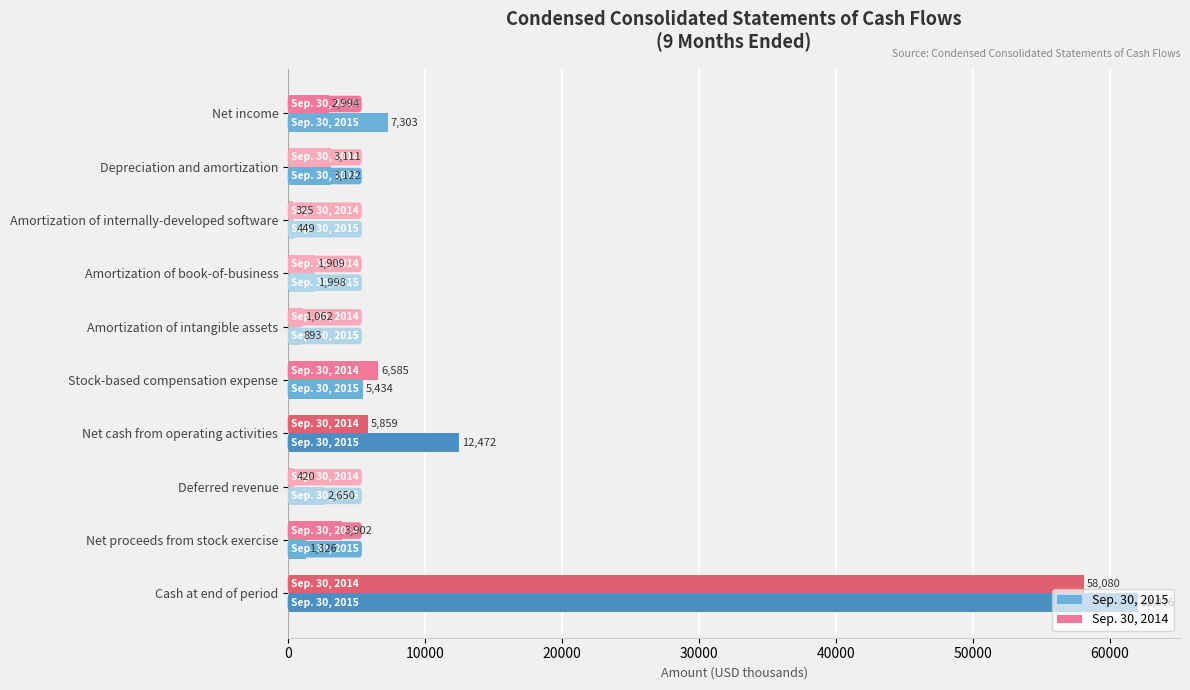

How many data points in Sep. 30, 2014 are less than 3111?

5